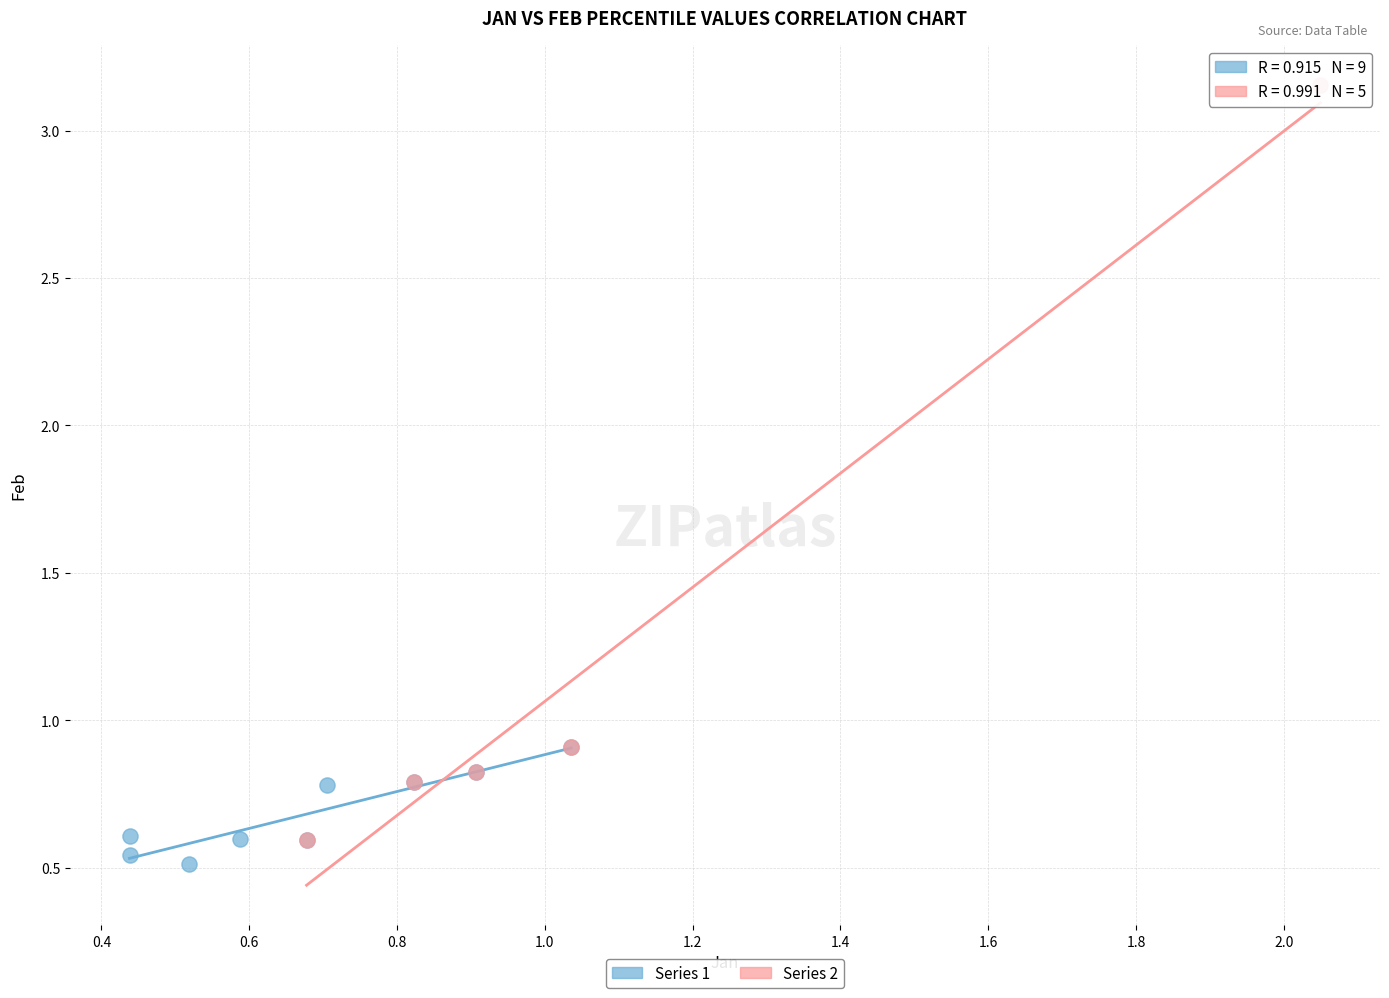

Which series has the widest spread of Y values?

Series 2